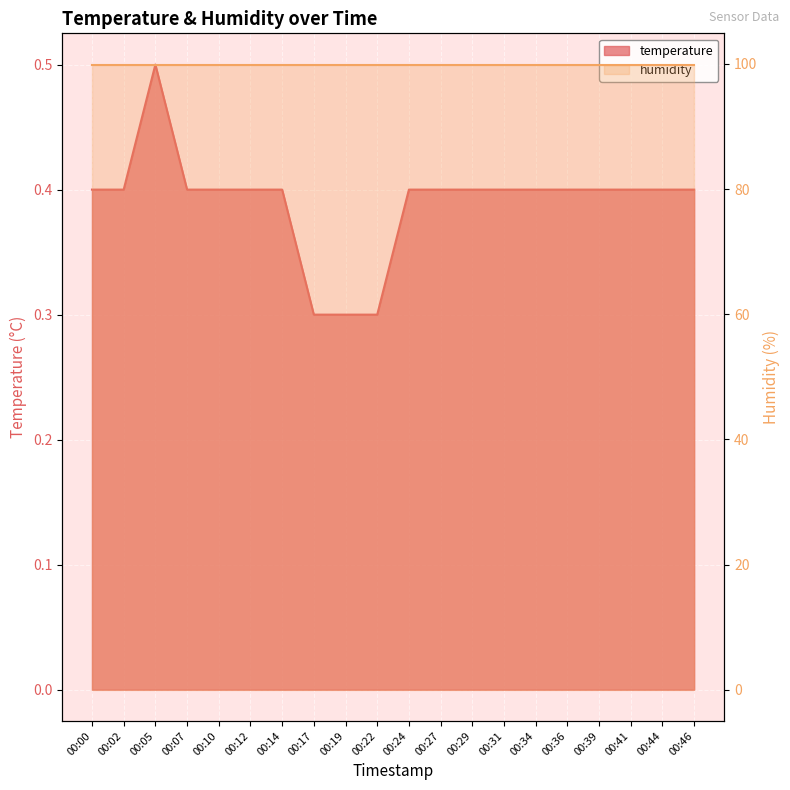

What is the change in value from 00:05 to 00:36?

-0.1